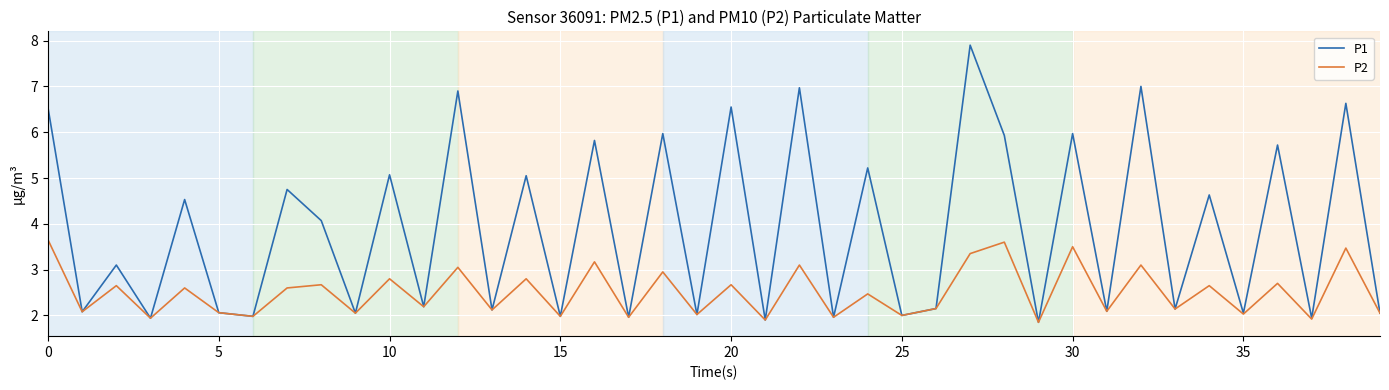

Count the number of data series in this chart.

2